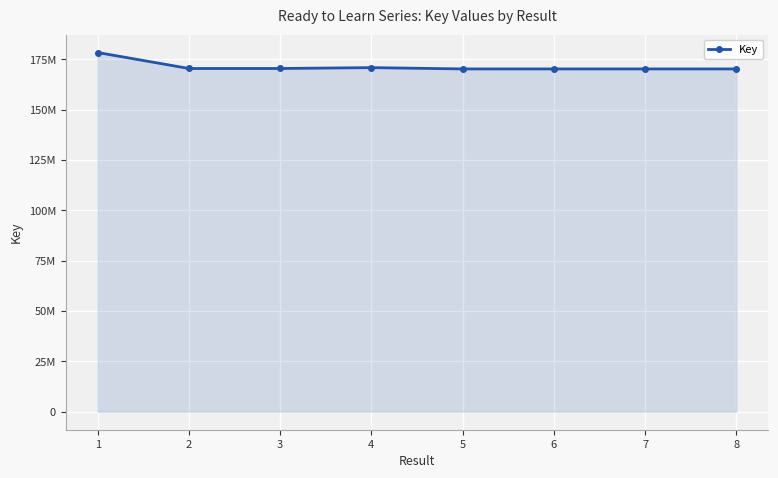

Which label corresponds to the largest value in the chart?

1